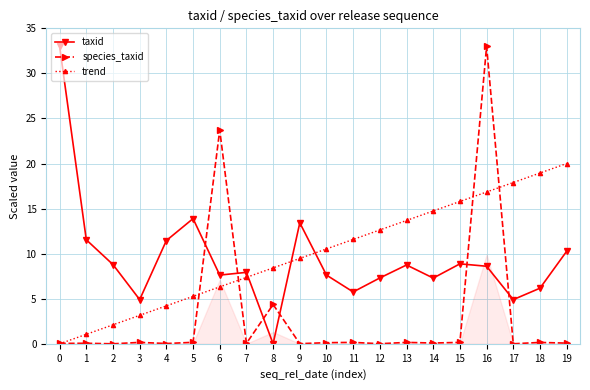

Reading left to right, list all the values displayed in this chart.

taxid: 33.0	11.5	8.8	4.9	11.5	13.9	7.6	7.9	0.0	13.4	7.6	5.8	7.3	8.7	7.3	8.9	8.6	4.9	6.2	10.3
species_taxid: 0.0	0.1	0.0	0.2	0.0	0.2	23.7	0.1	4.4	0.0	0.1	0.2	0.0	0.2	0.1	0.2	33.0	0.0	0.2	0.1
trend: 0.0	1.1	2.1	3.2	4.2	5.3	6.3	7.4	8.4	9.5	10.5	11.6	12.6	13.7	14.7	15.8	16.8	17.9	18.9	20.0